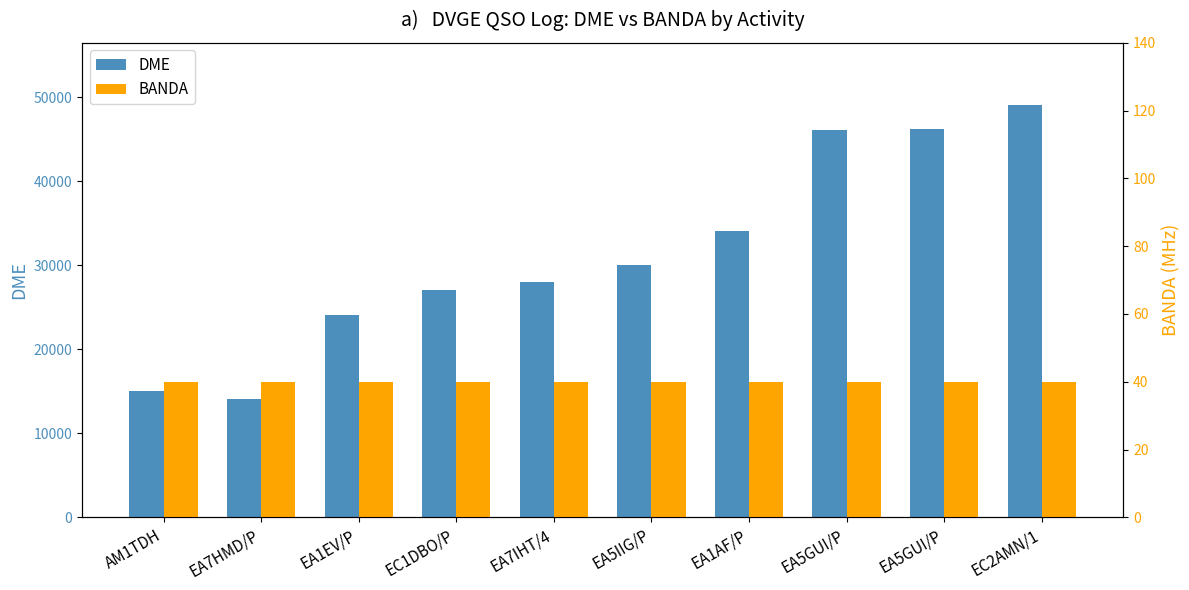

What is the sum of the BANDA values at EA1EV/P and EA5IIG/P?

80